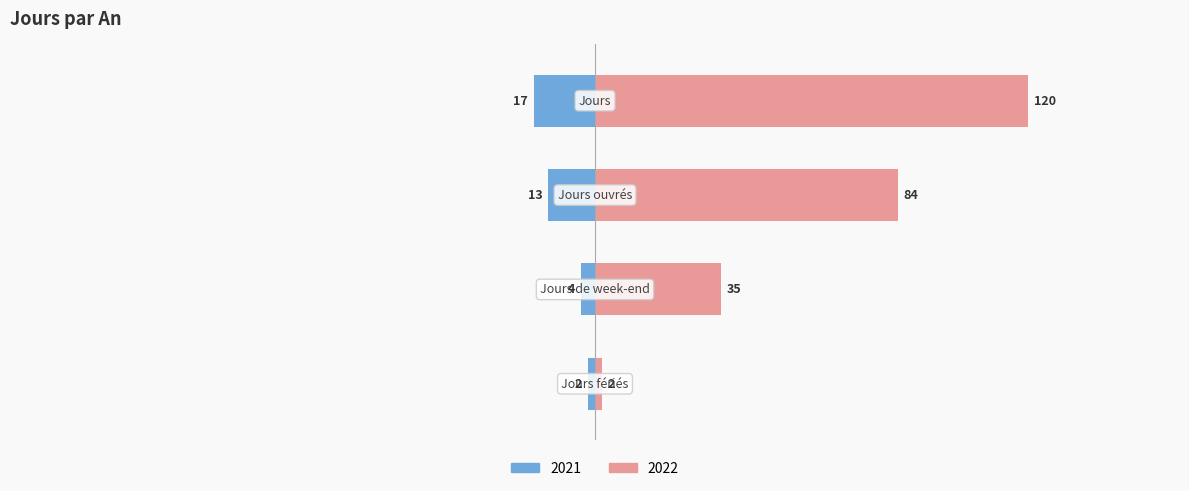

Are the bars horizontal?

Yes